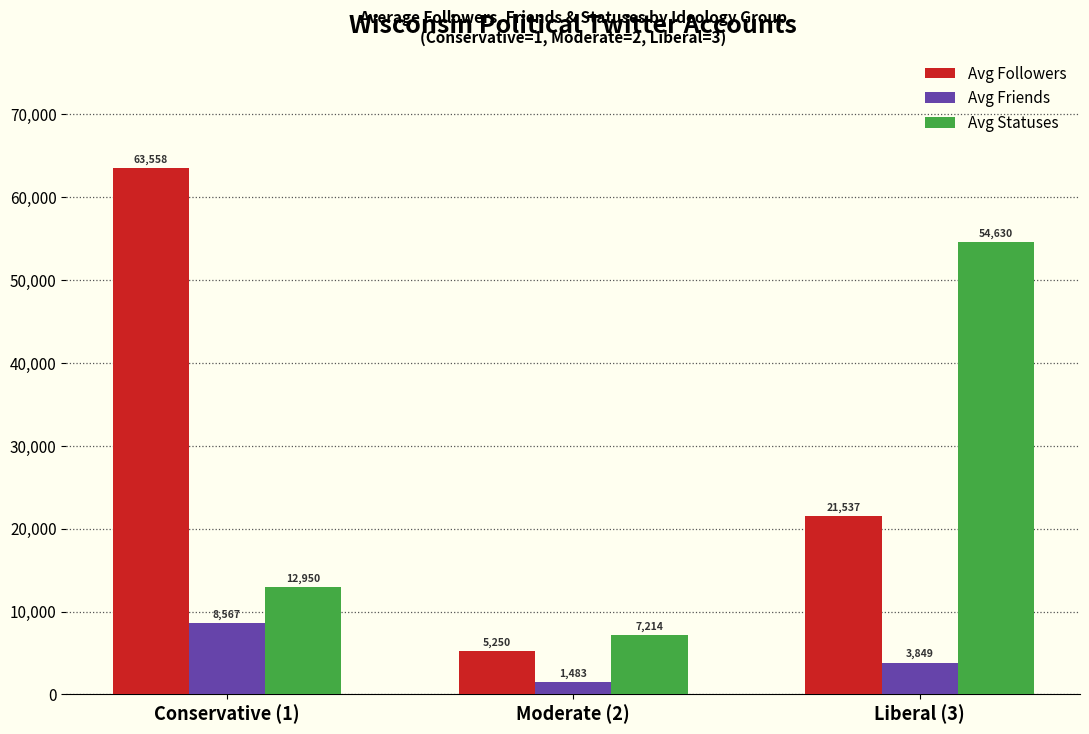

At which label is Avg Statuses closest to 30922?

Conservative (1)